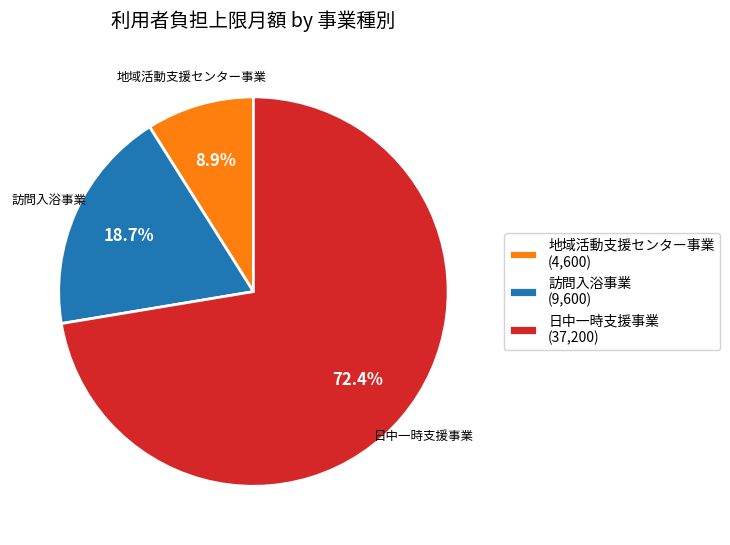

True or false: 日中一時支援事業 accounts for 58% of the total.

False